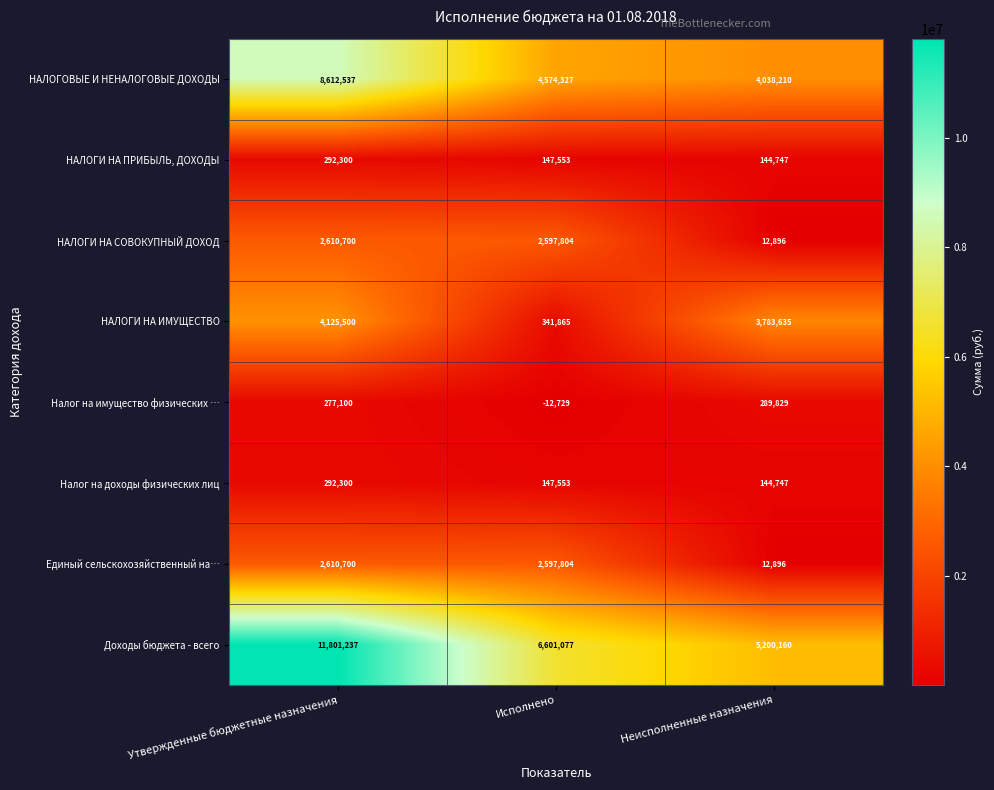

At how many categories does at least one series exceed 3283991?

3